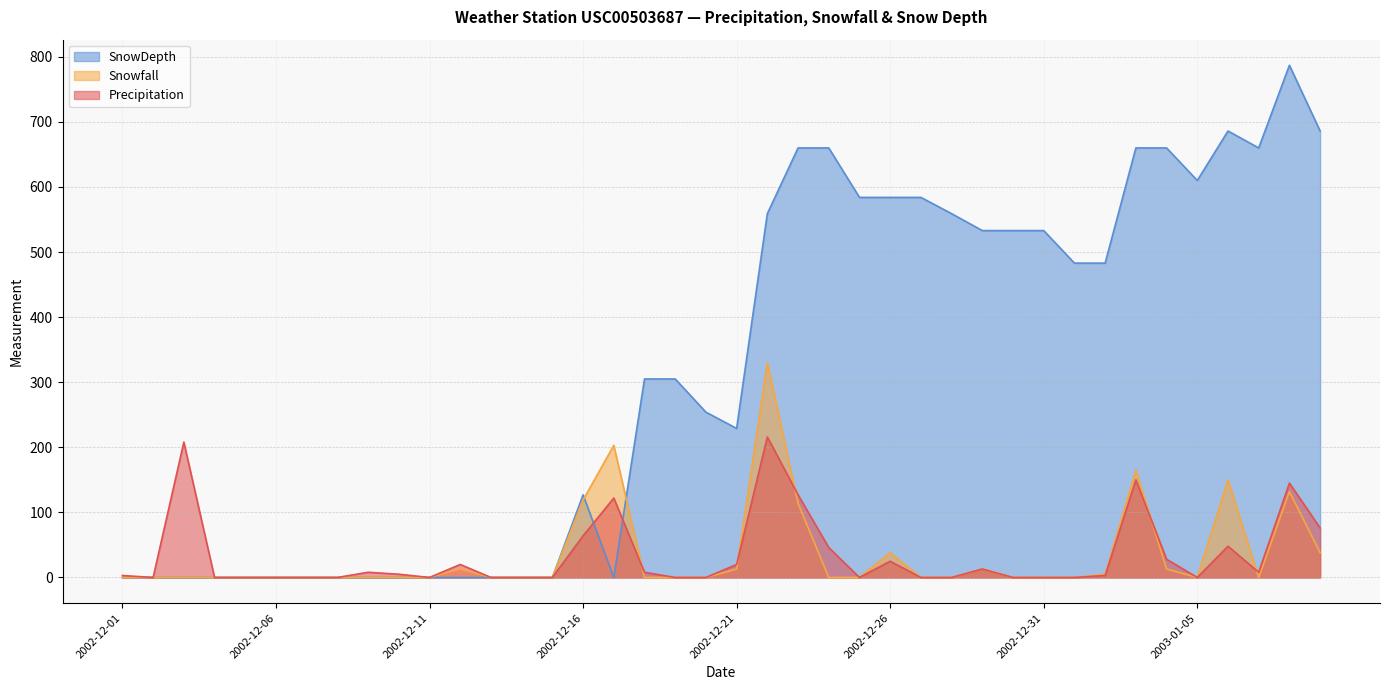

What are all the series names shown in the legend?

SnowDepth, Snowfall, Precipitation